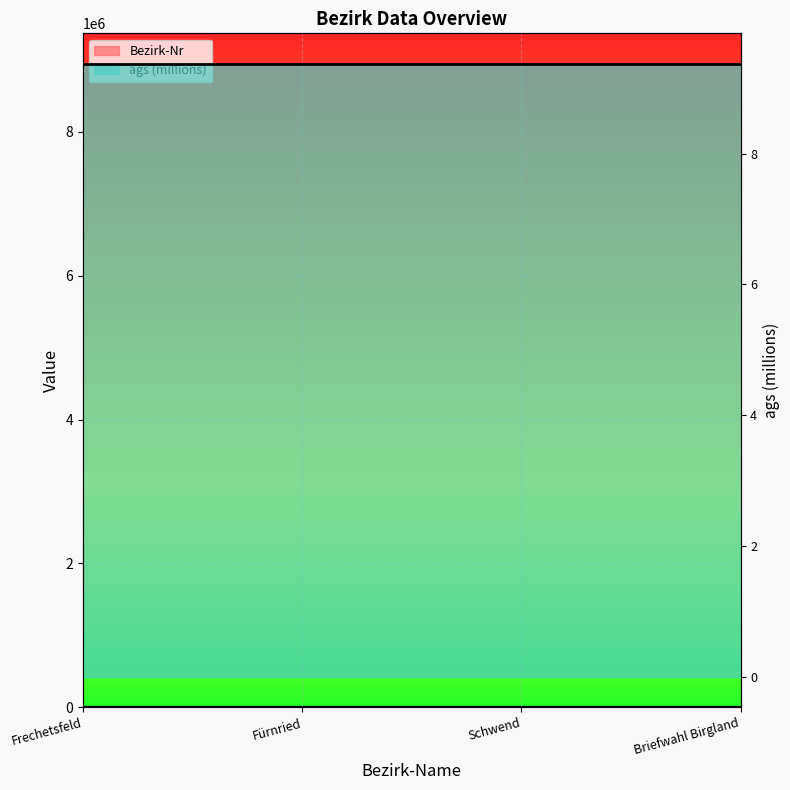

Rank the categories by value from lowest to highest.

Frechetsfeld, Fürnried, Schwend, Briefwahl Birgland